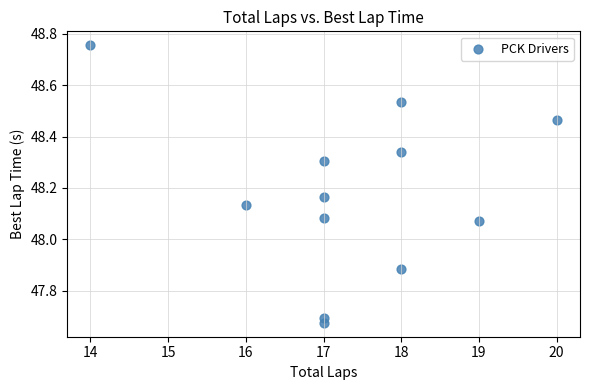

What is the average X value?

17.3